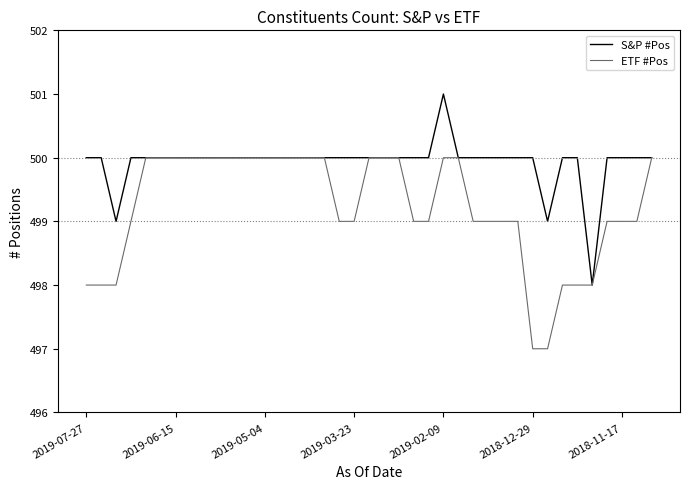

Rank the series by their maximum value, from highest to lowest.

S&P #Pos, ETF #Pos